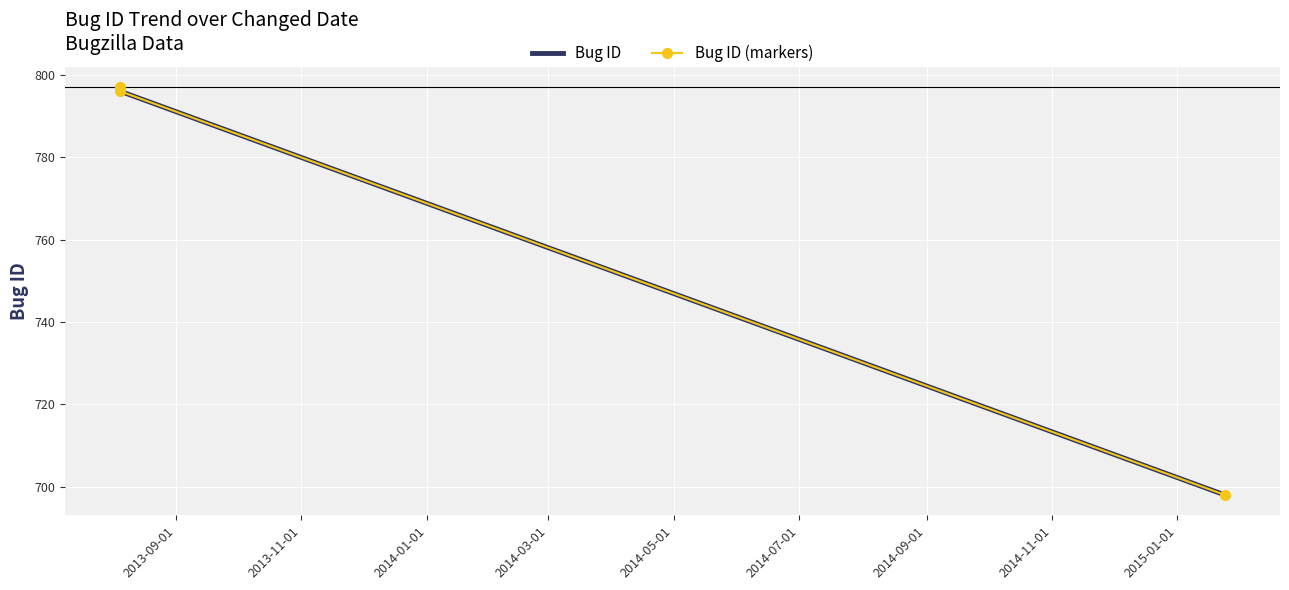

At 2013-11-01, list the series in order from smallest to largest.

Bug ID, Bug ID (markers)